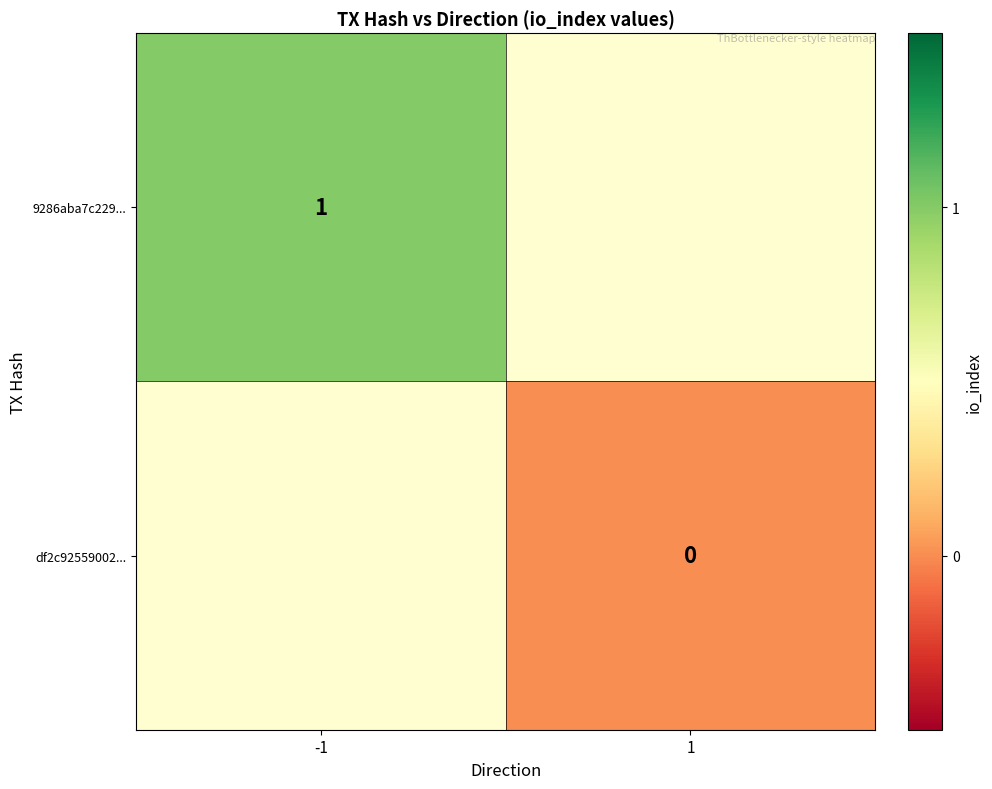

The df2c92559002... series shows 1.7 at -1. True or false?

False